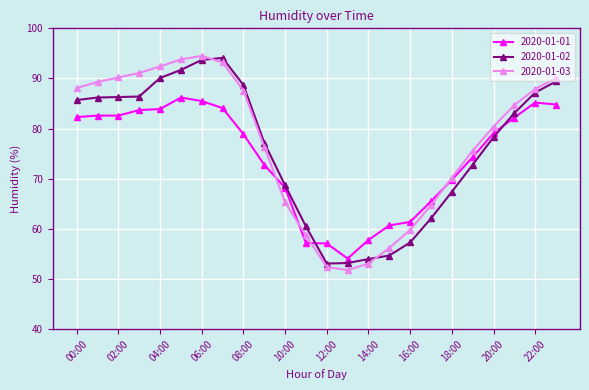

How many interior local peaks does the 2020-01-03 series have?

1